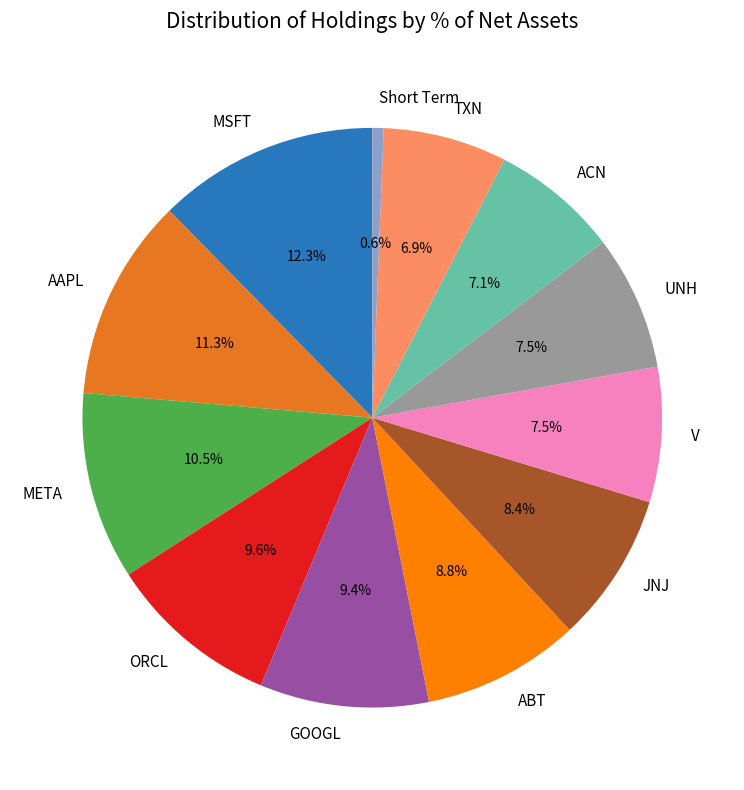

Is it true that Short Term is 1% of the pie?

True